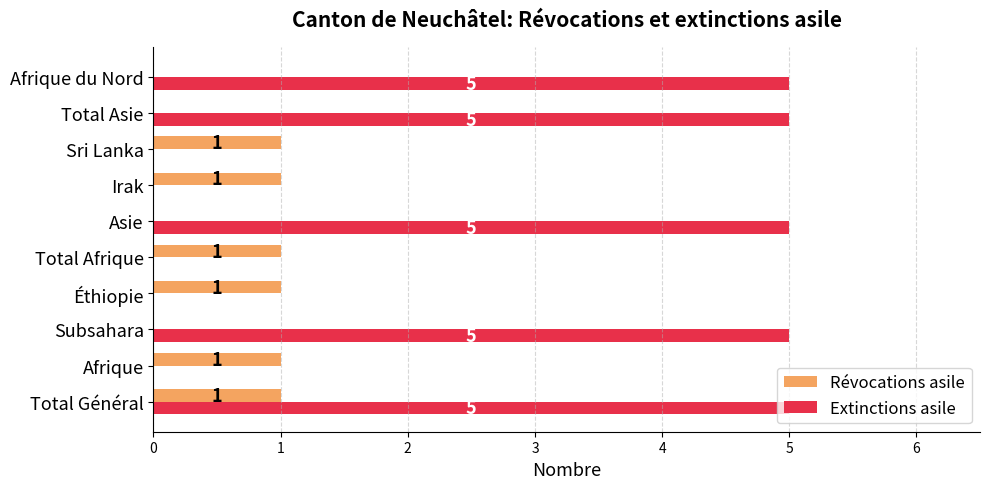

Which series has the widest spread of values?

Extinctions asile